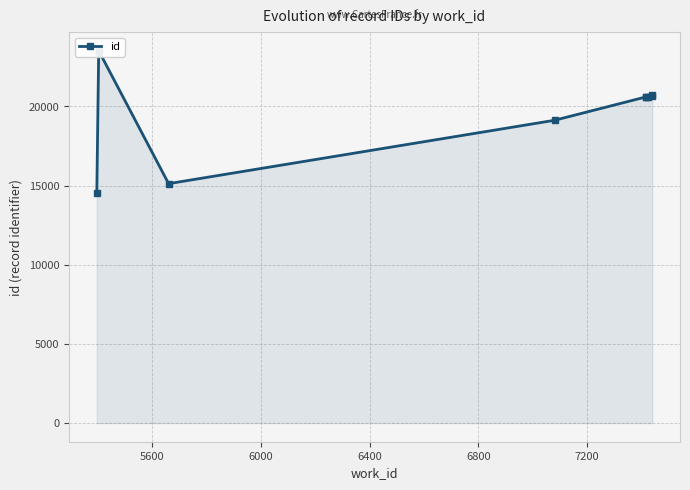

Between 6000 and 7200, which is larger?

7200